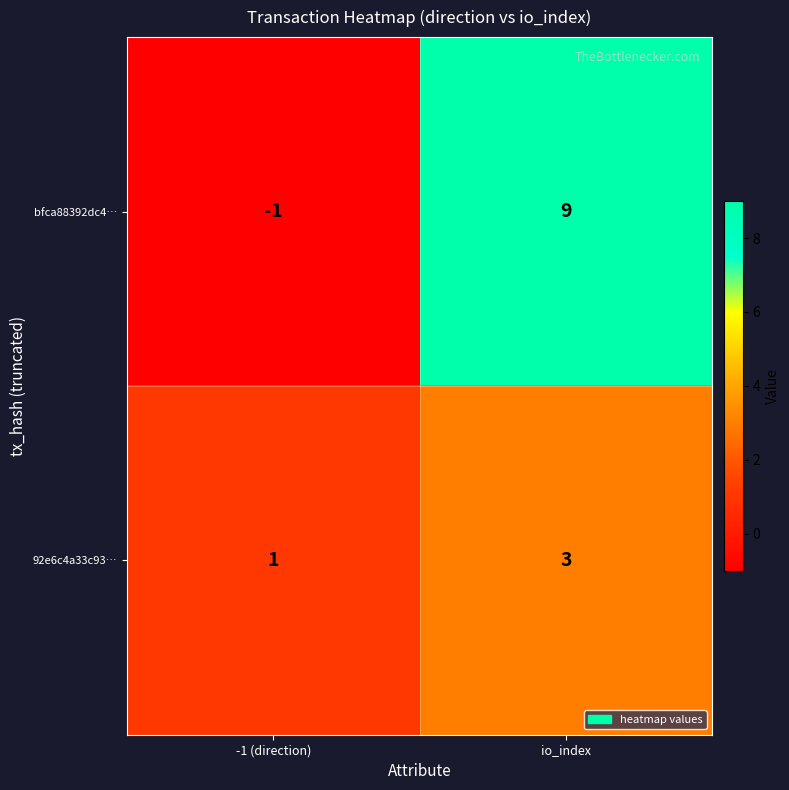

Which category has the lowest value across all series?

-1 (direction)